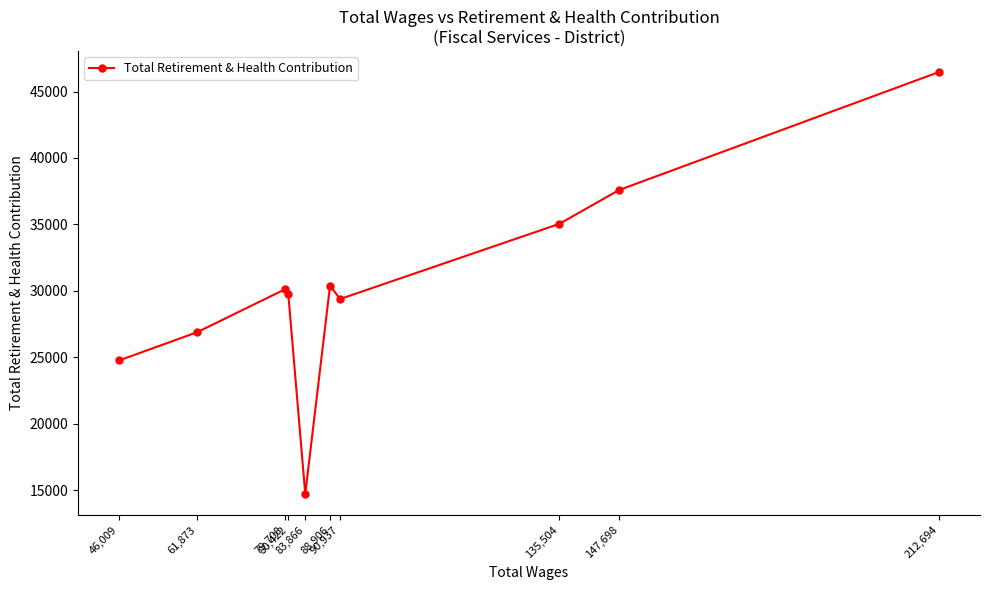

Rank the categories by value from lowest to highest.

83,866, 46,009, 61,873, 90,937, 80,422, 79,708, 88,906, 135,504, 147,698, 212,694